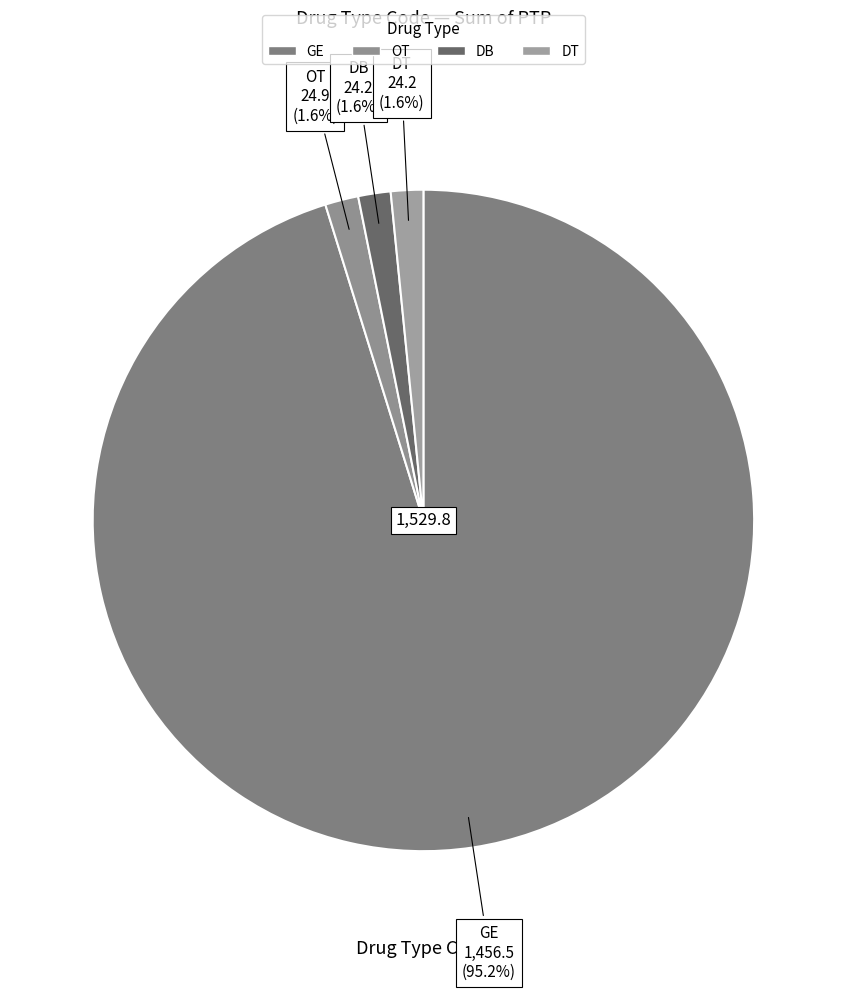

Between GE and DT, which is larger?

GE